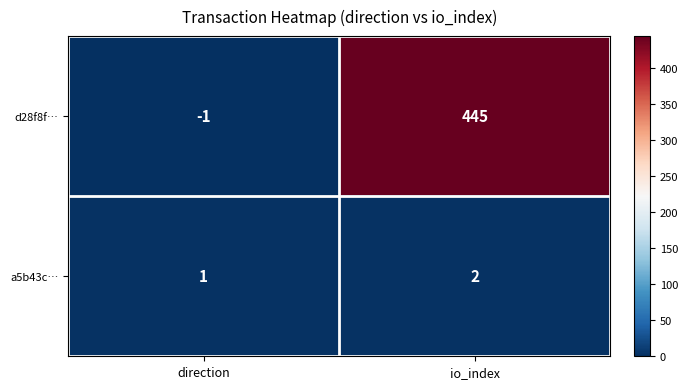

List the series in order of their overall mean, lowest first.

a5b43c…, d28f8f…